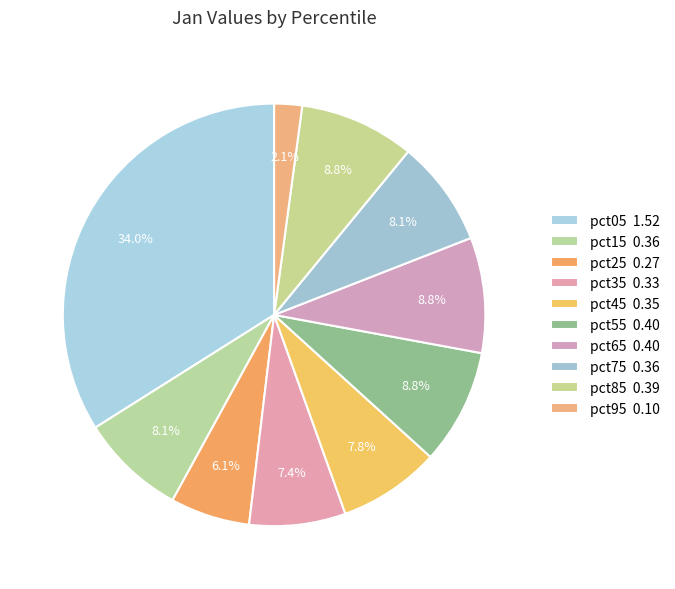

How many segments does this pie chart have?

10